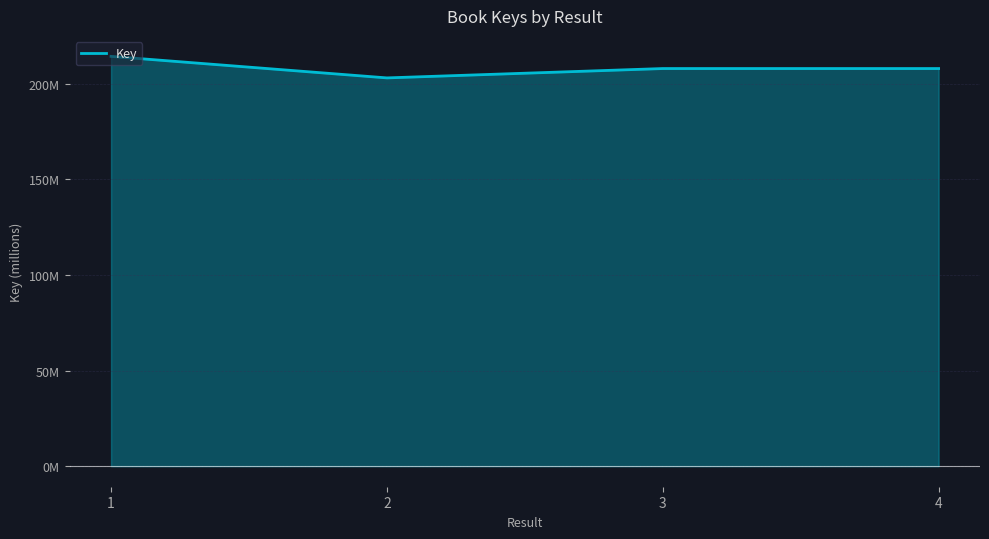

Does the chart display data point markers on the line(s)?

No